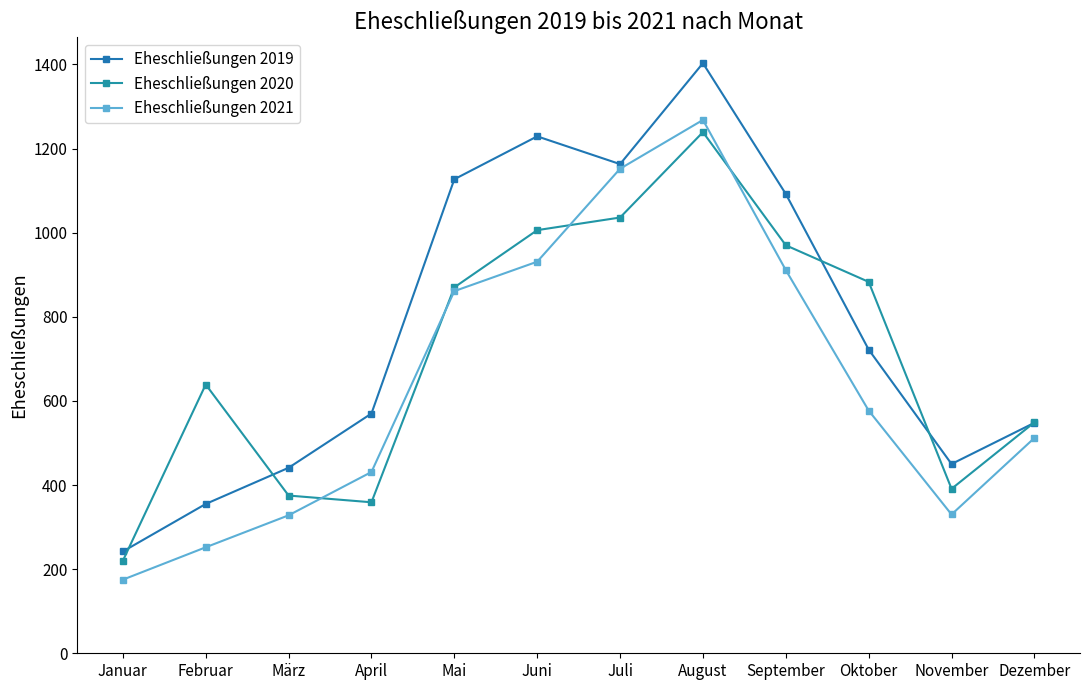

Which series has the largest total across all categories?

Eheschließungen 2019